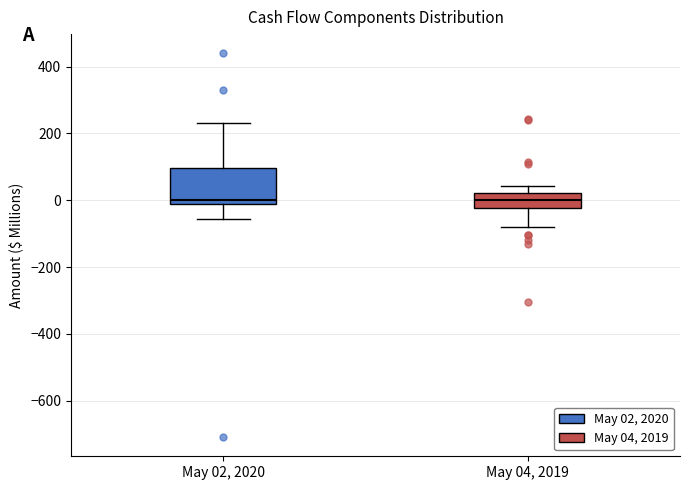

Reading left to right, read every box against the y-axis: the position of its median line, the range the box covers, and the ends of its whiskers. The values are not printed on the chart, so give them approximately, as read against the axis.

May 02, 2020: median 0, box -20 to 100, whiskers -60 to 240
May 04, 2019: median 0, box -20 to 20, whiskers -80 to 40